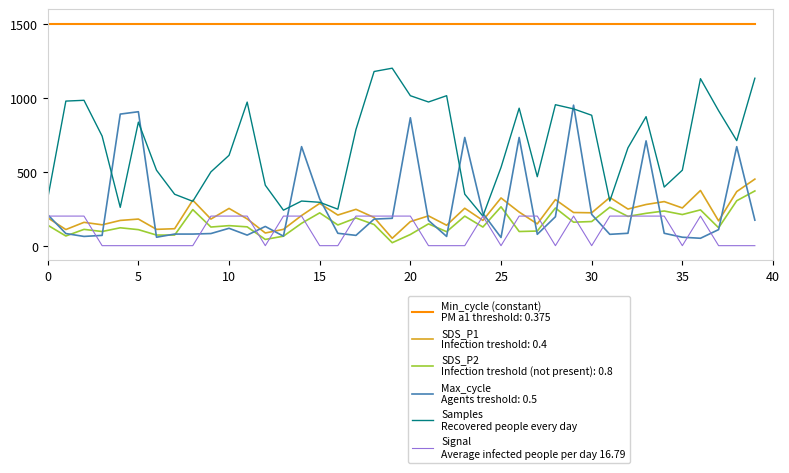

What is the maximum value shown in the chart?

1500.0